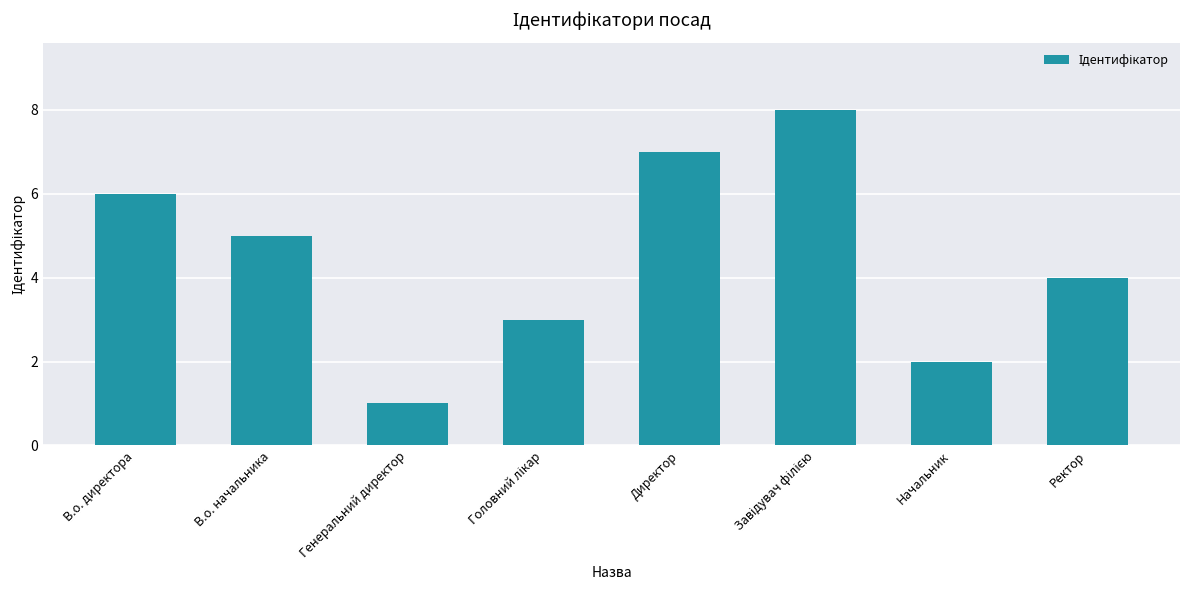

What is the maximum value shown in the chart?

8